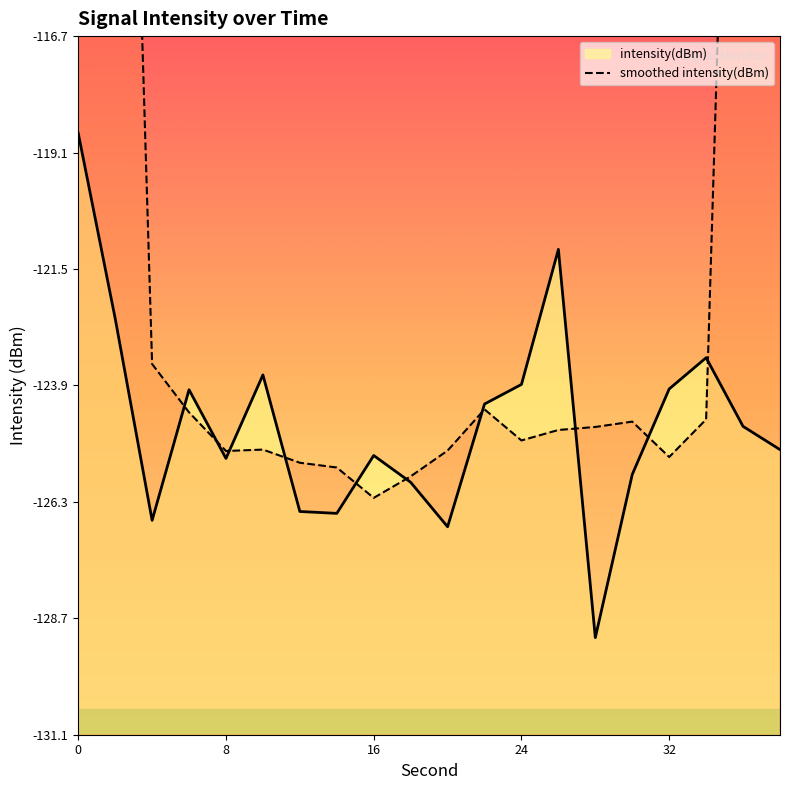

What is the highest value of the intensity(dBm) series?

-118.7